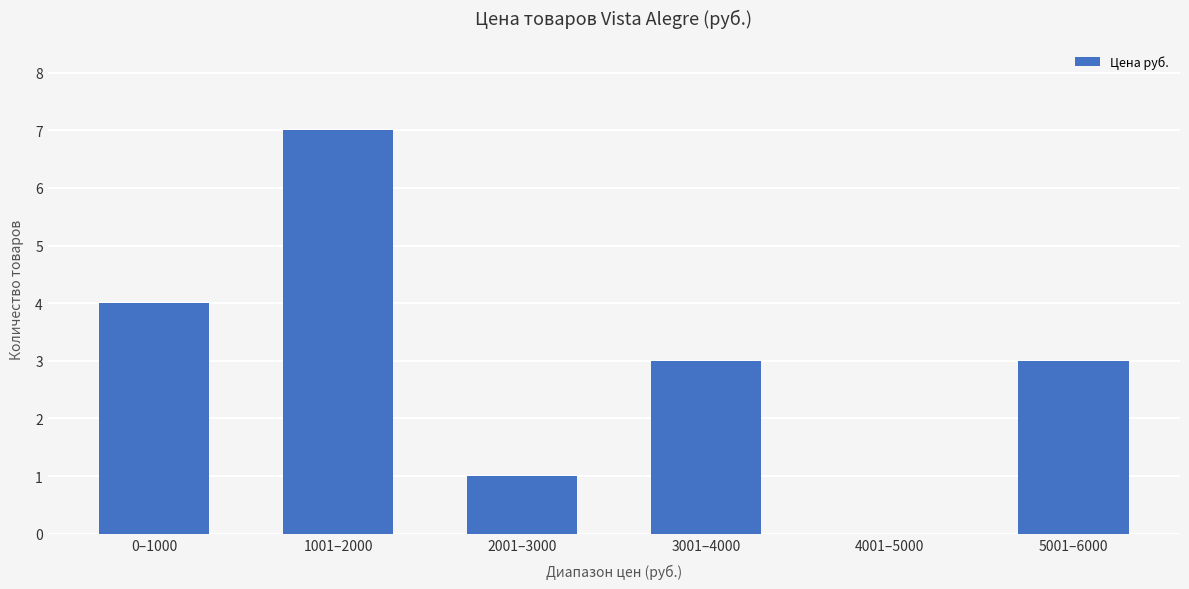

True or false: the data shows 1 at 5001–6000.

False